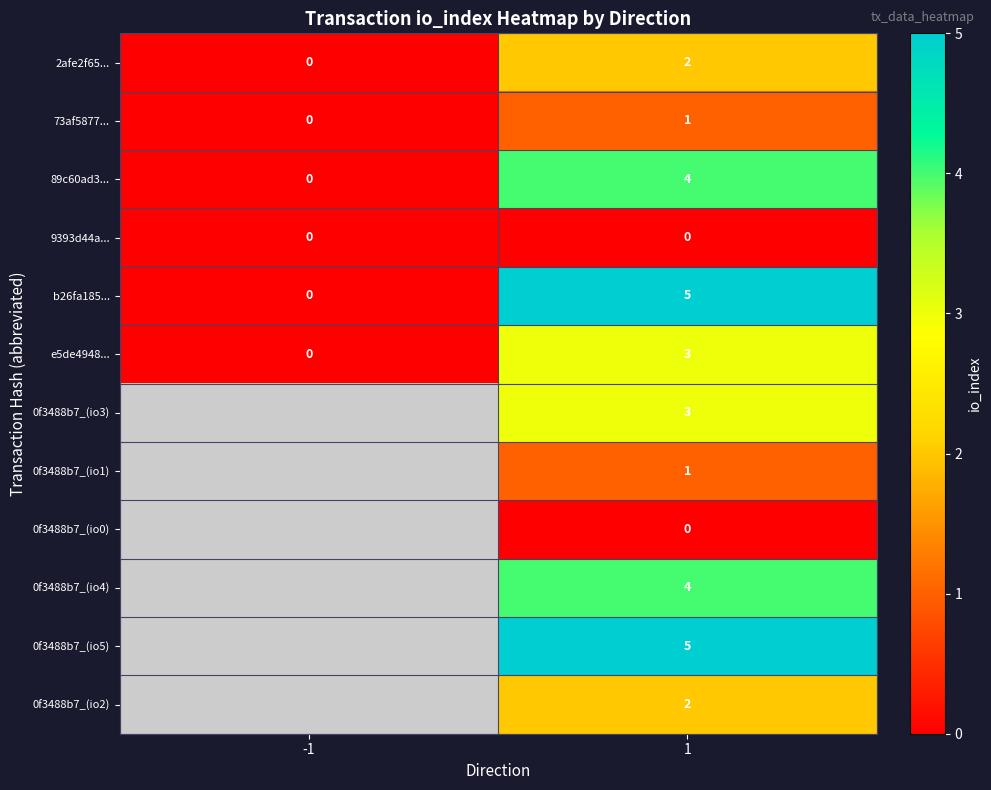

At how many categories does at least one series exceed 1?

1